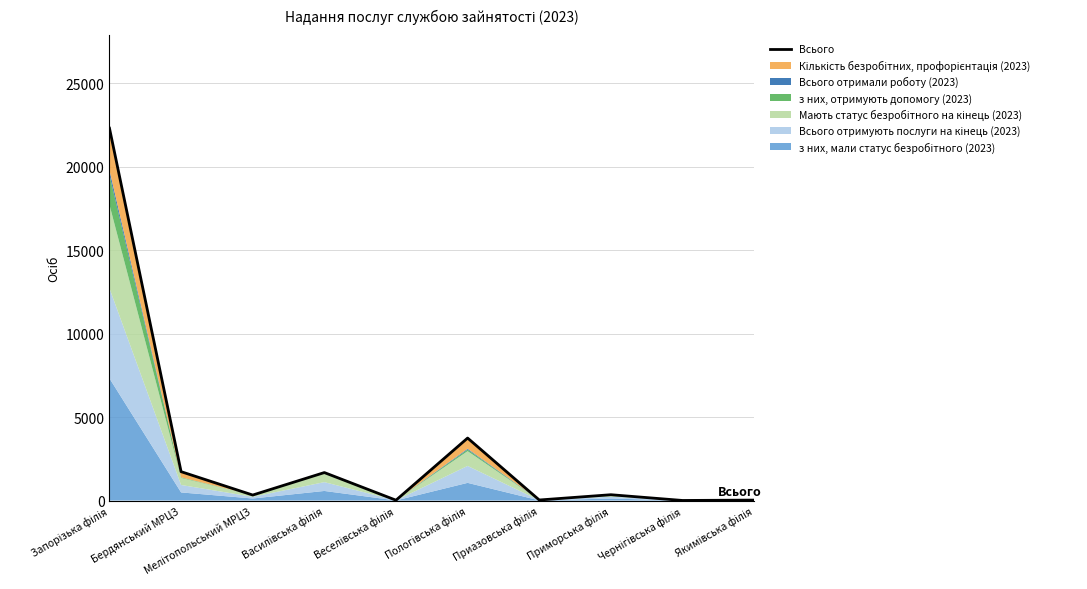

The chart shows a value of 6594 at Пологівська філія. True or false?

False